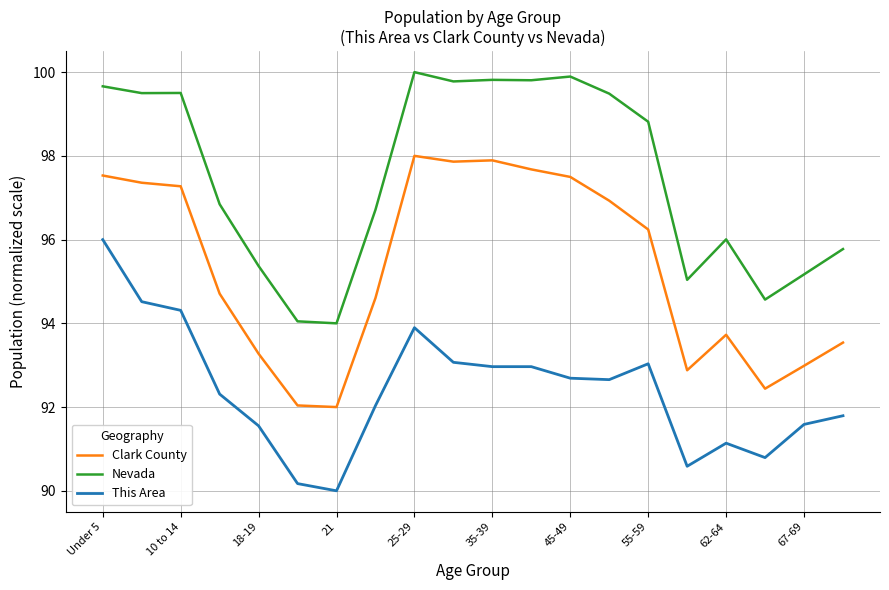

What is the minimum value for Clark County?

92.0